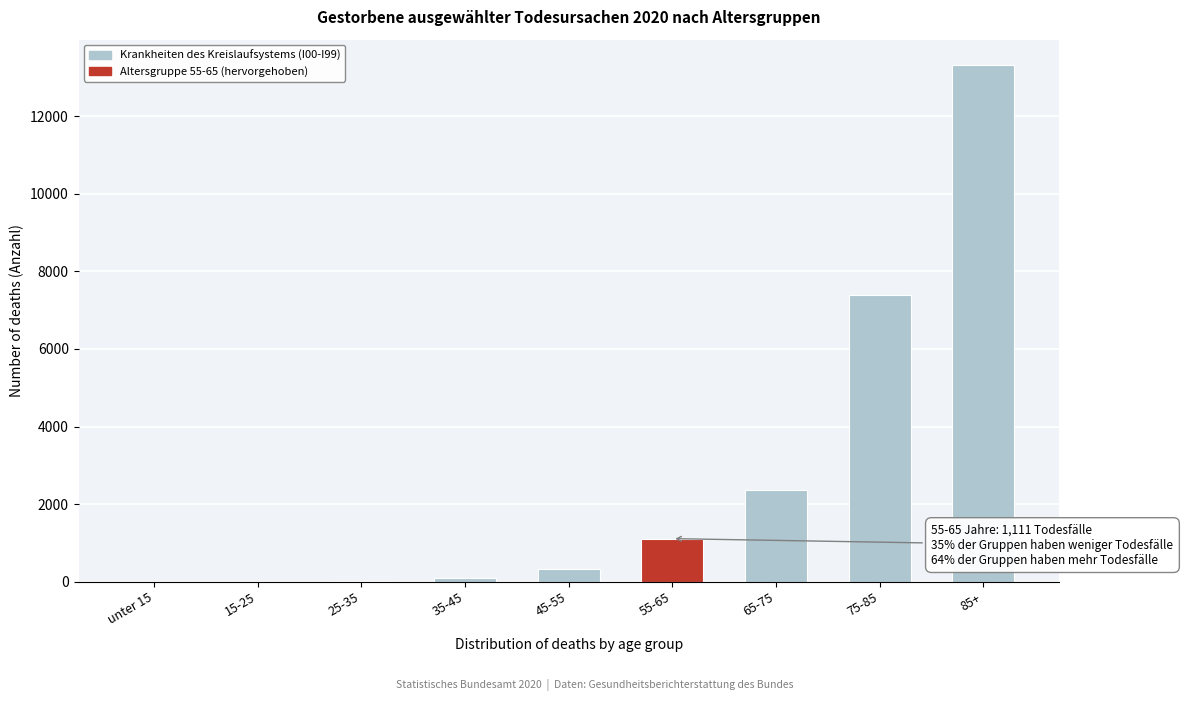

What is the change in value from 55-65 to 75-85?

+6291